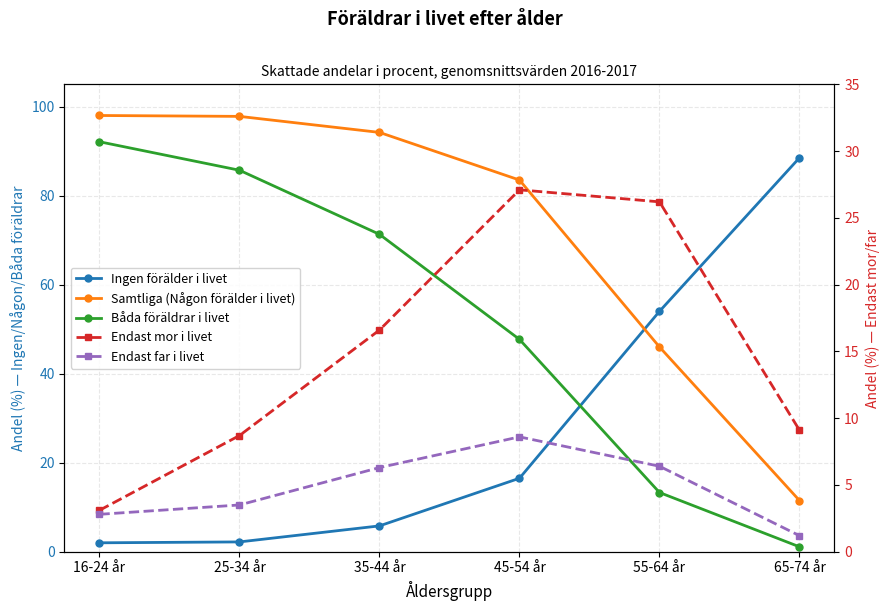

True or false: Ingen förälder i livet and Båda föräldrar i livet intersect in this chart.

True